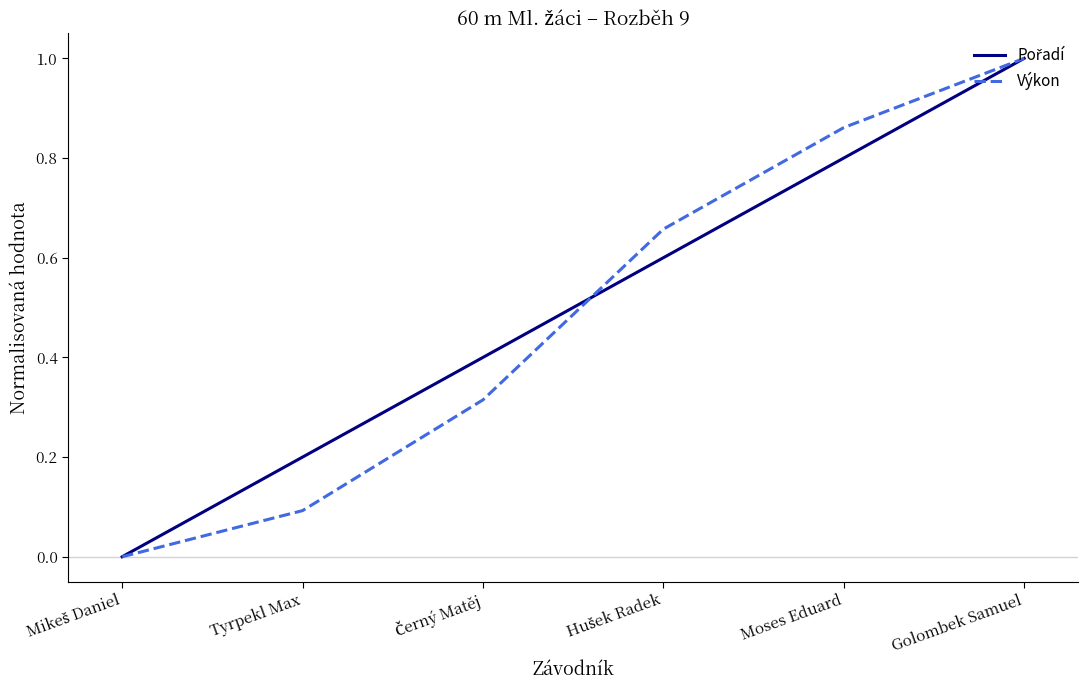

How many lines are shown in the chart?

2